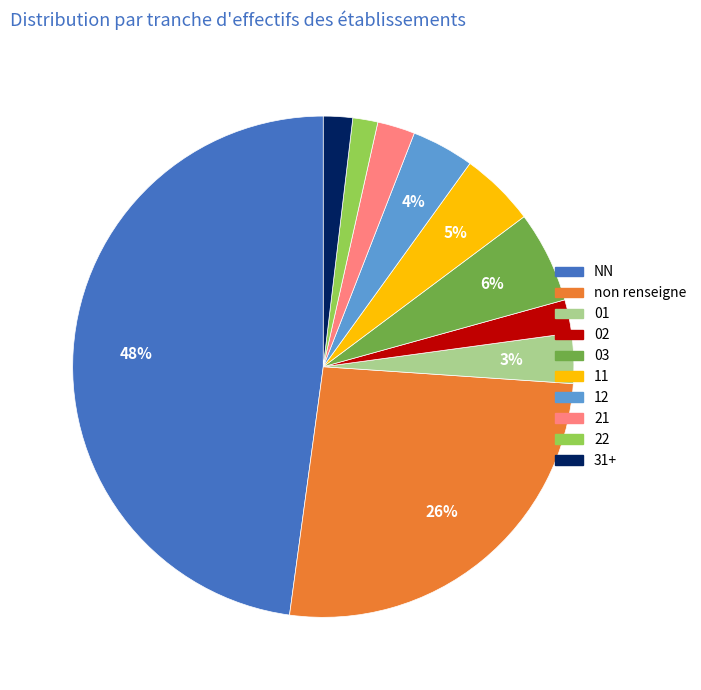

Combined, do 03 and 01 account for over 50%?

No